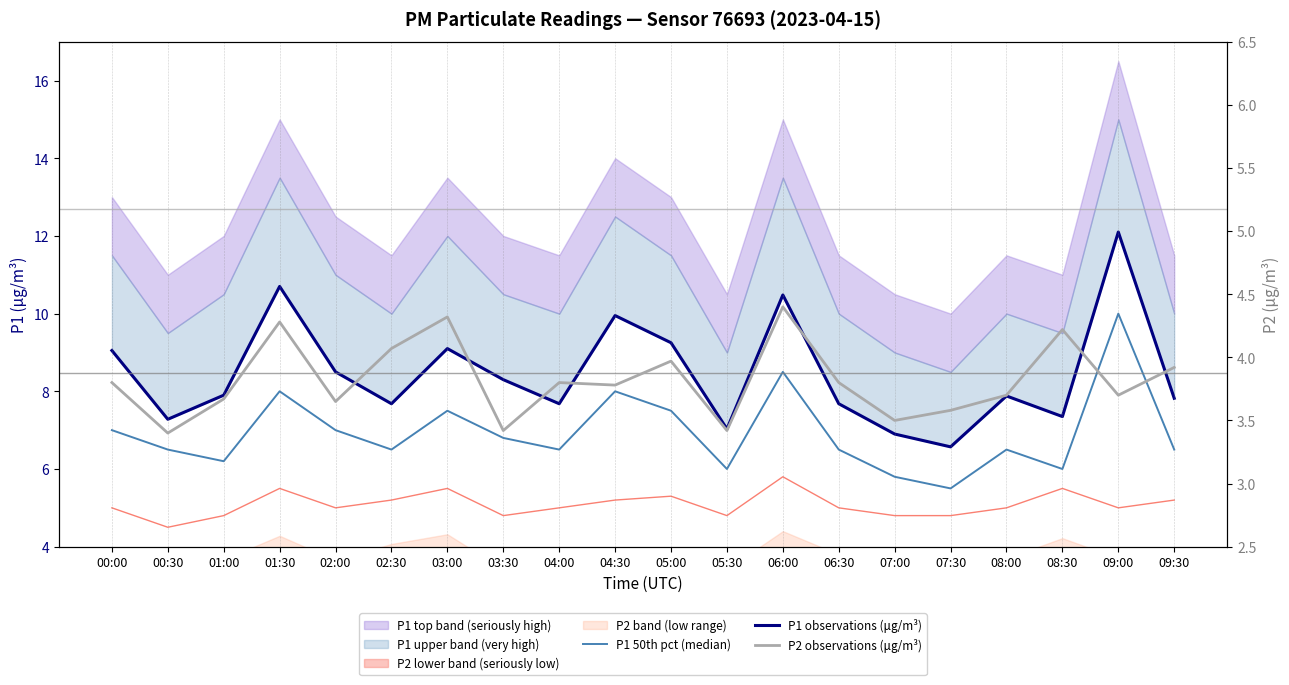

What is the smallest value displayed?

3.4